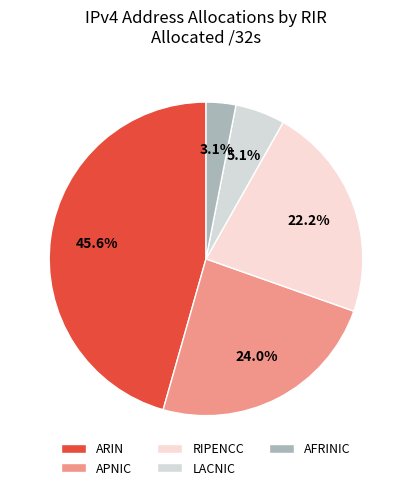

Which slice is the smallest?

AFRINIC